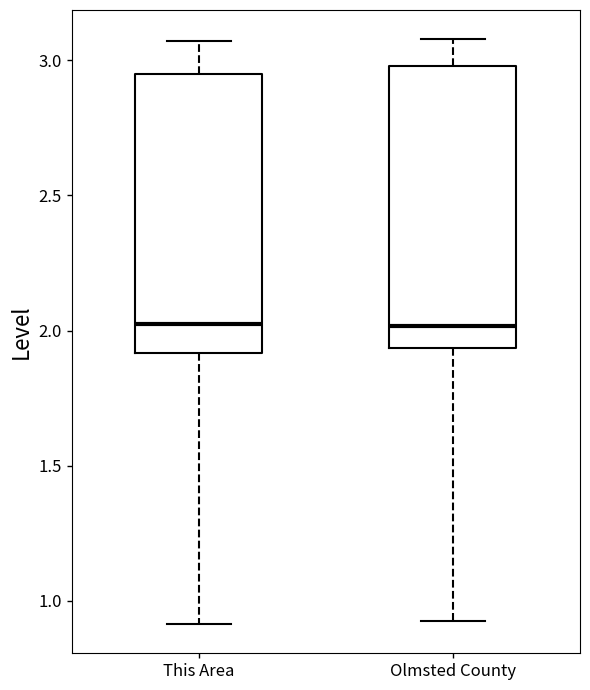

Reading left to right, read every box against the y-axis: the position of its median line, the range the box covers, and the ends of its whiskers. The values are not printed on the chart, so give them approximately, as read against the axis.

This Area: median 2.00, box 1.90 to 2.95, whiskers 0.90 to 3.05
Olmsted County: median 2.00, box 1.95 to 3.00, whiskers 0.95 to 3.10